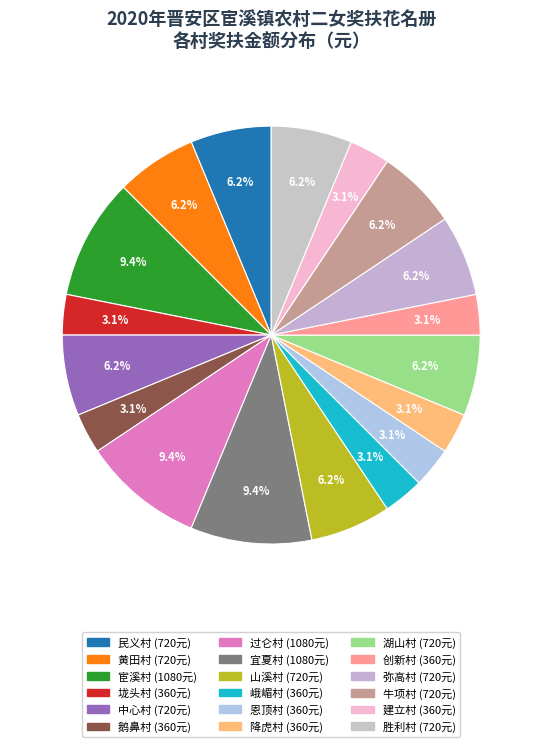

What percentage is the 降虎村 slice, to the nearest percent?

3%